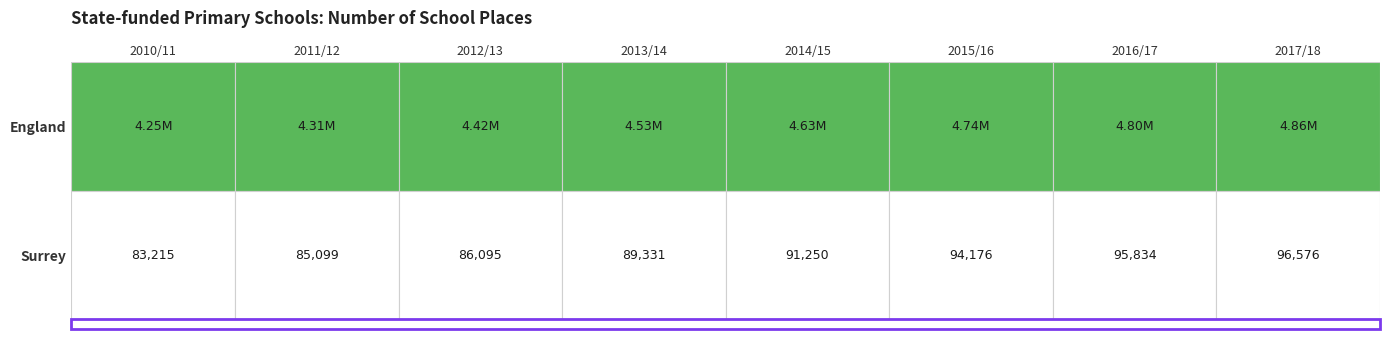

Is the value of Surrey at 2016/17 greater than the value of England at 2016/17?

No